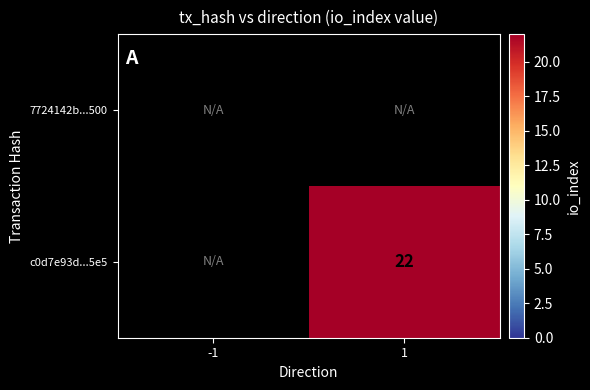

At which category is the sum across all series the highest?

1